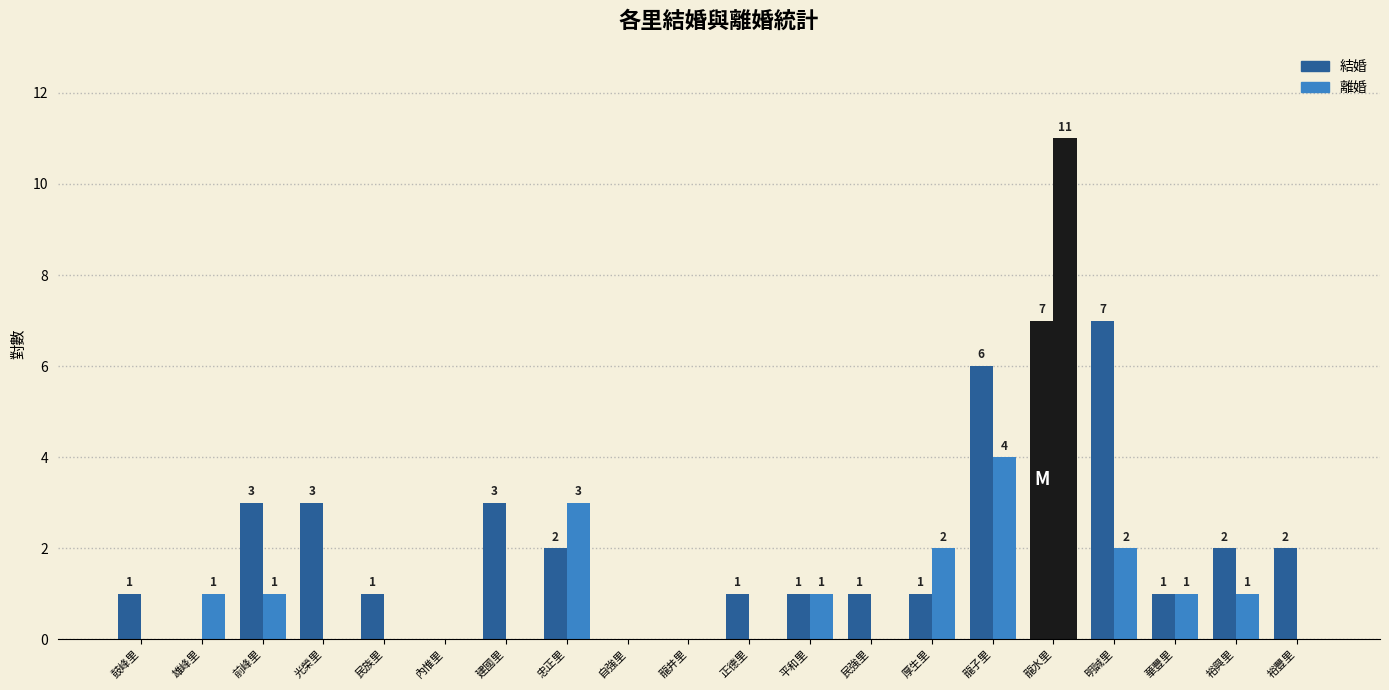

Reading left to right, extract all data points from this chart.

結婚: 鼓峰里=1	雄峰里=0	前峰里=3	光榮里=3	民族里=1	內惟里=0	建國里=3	忠正里=2	自強里=0	龍井里=0	正德里=1	平和里=1	民強里=1	厚生里=1	龍子里=6	龍水里=7	明誠里=7	華豐里=1	裕興里=2	裕豐里=2
離婚: 鼓峰里=0	雄峰里=1	前峰里=1	光榮里=0	民族里=0	內惟里=0	建國里=0	忠正里=3	自強里=0	龍井里=0	正德里=0	平和里=1	民強里=0	厚生里=2	龍子里=4	龍水里=11	明誠里=2	華豐里=1	裕興里=1	裕豐里=0